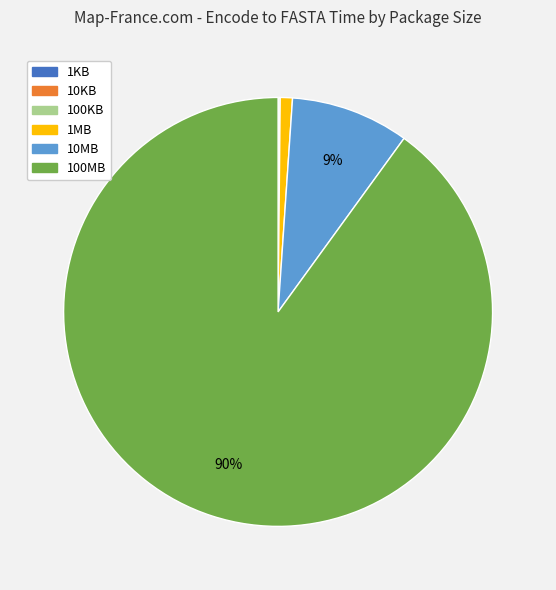

What is the largest slice in the pie chart?

100MB